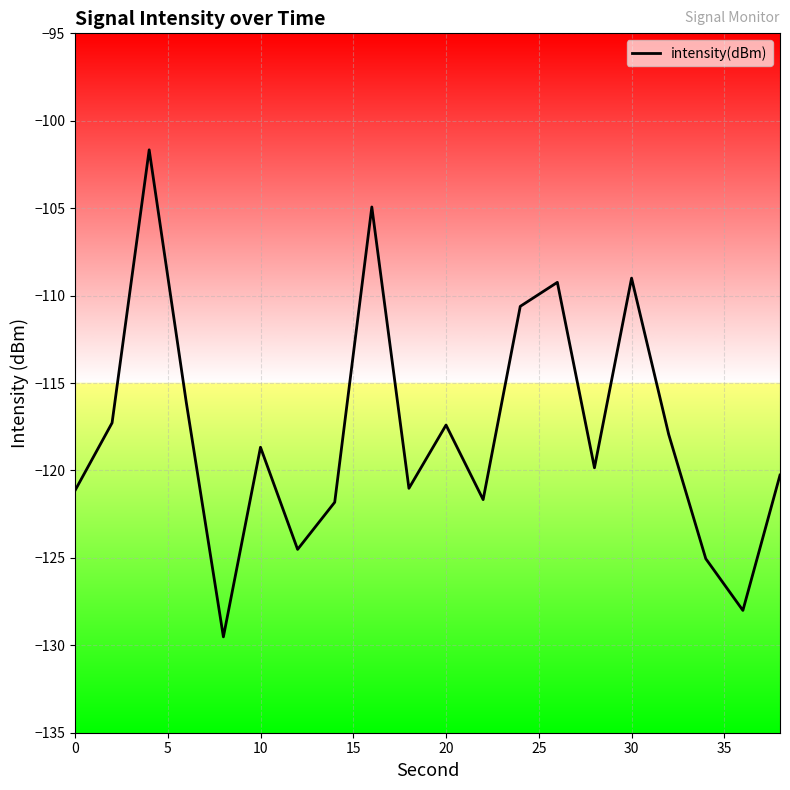

What is the greatest value displayed?

-101.7